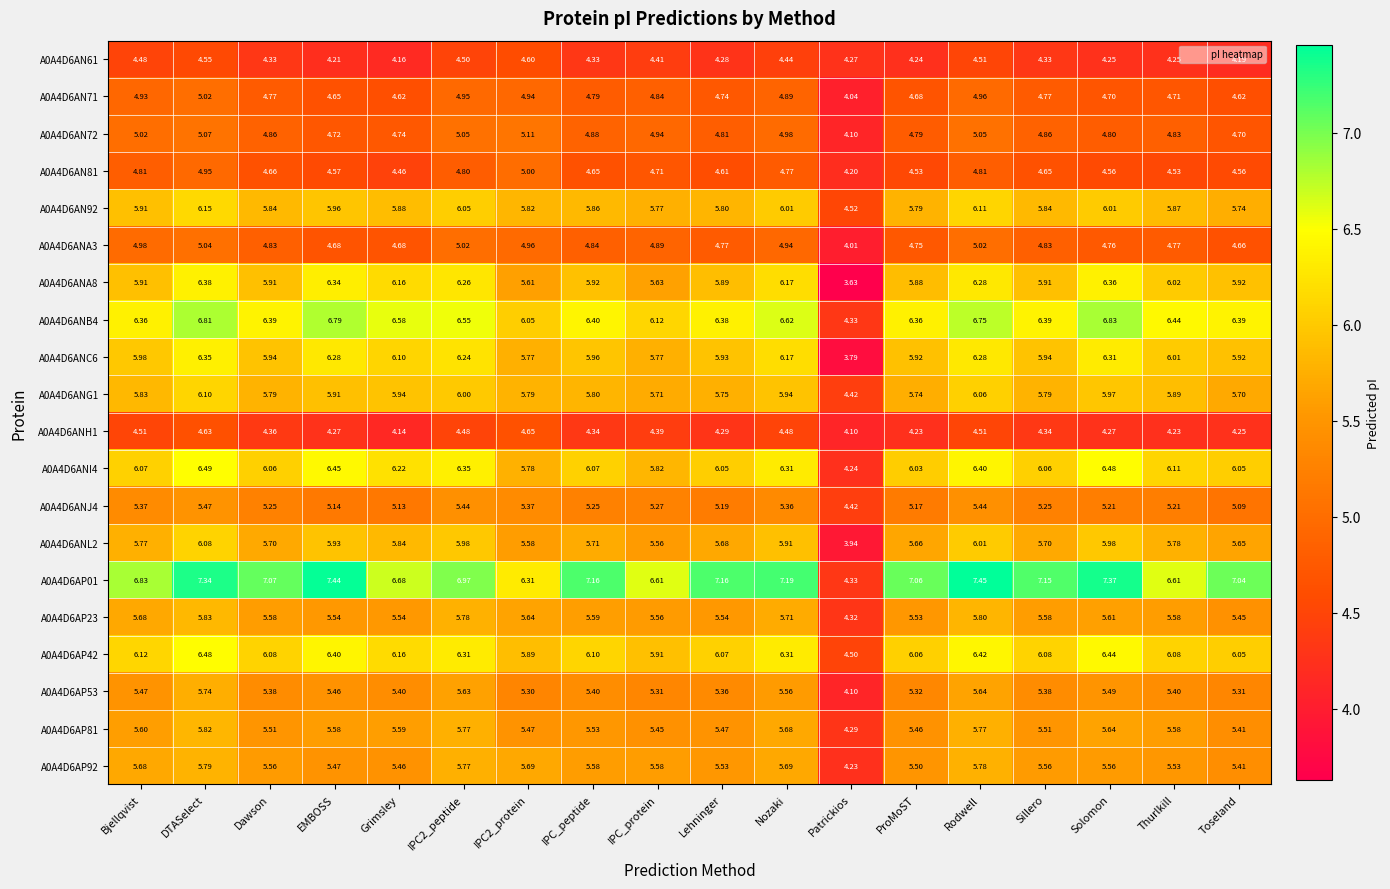

How many values in the A0A4D6AN92 series exceed 5?

17